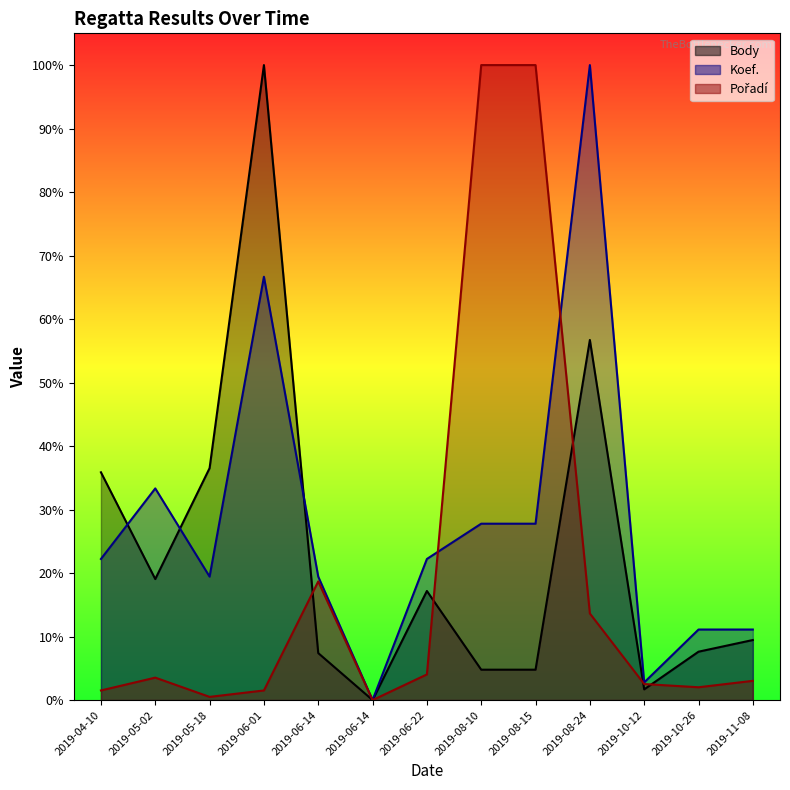

At which label does Body first exceed 9?

2019-04-10